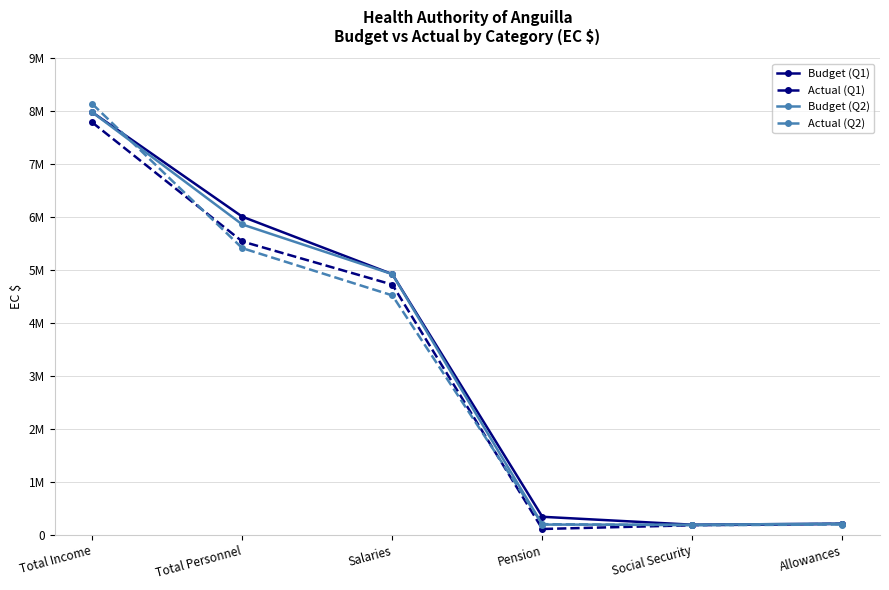

What is the label of the 6th point from the left?

Allowances